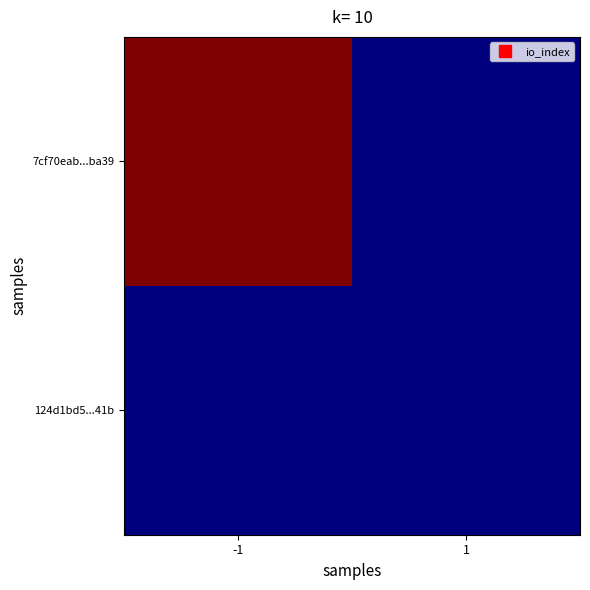

What is the greatest value displayed?

1